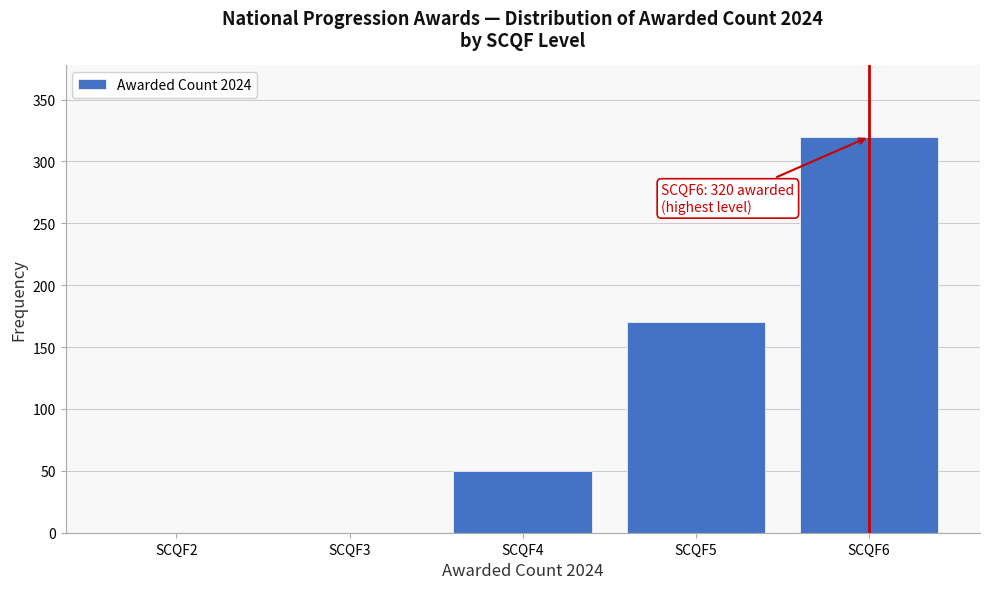

Reading left to right, transcribe all the data shown in this chart.

SCQF2=0	SCQF3=0	SCQF4=50	SCQF5=170	SCQF6=320